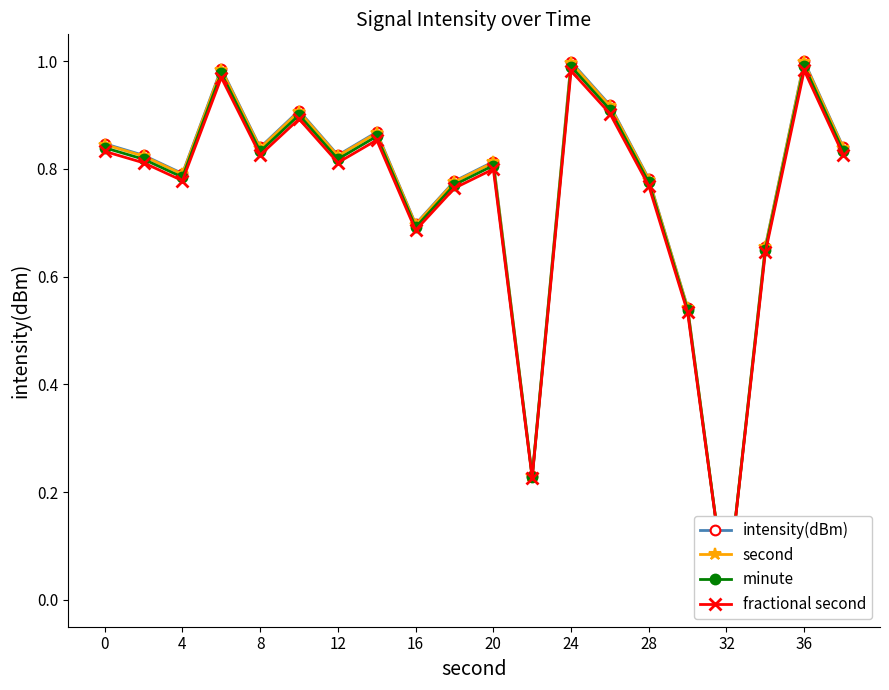

What is the maximum value shown in the chart?

1.0